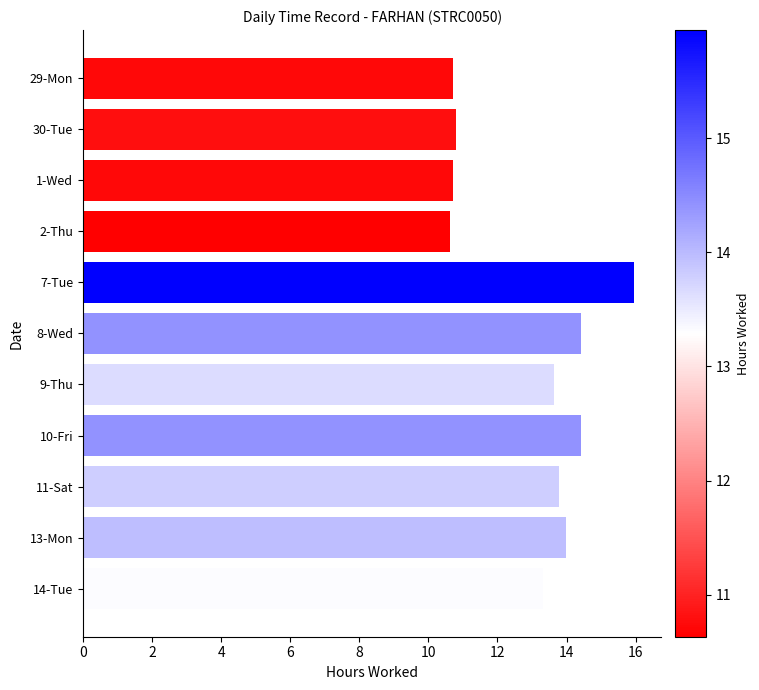

Count the number of values greater than 13.

7